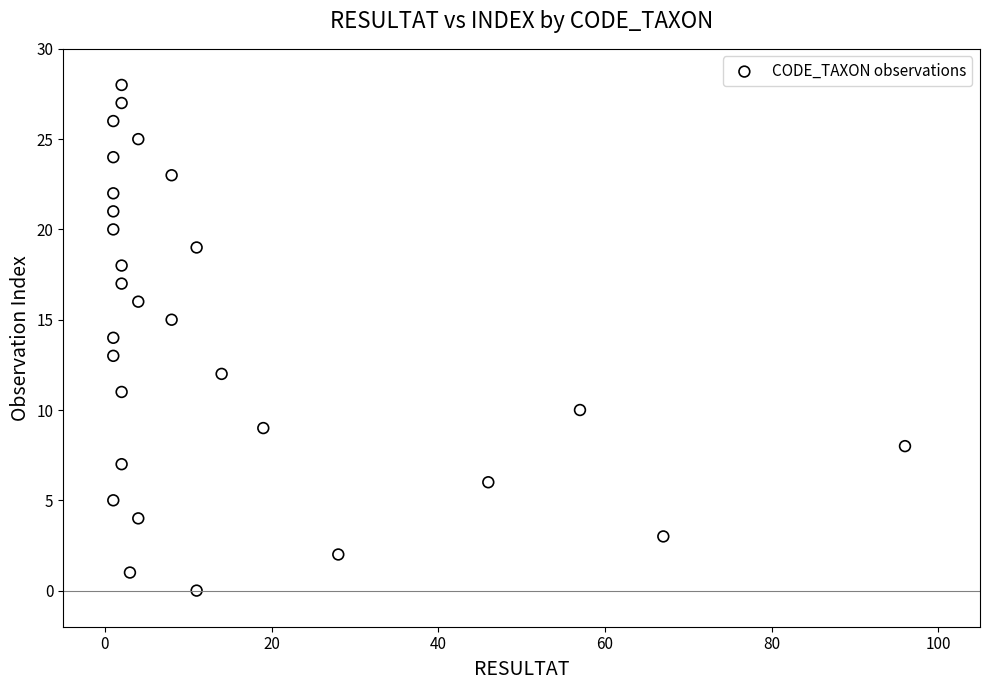

What is the range of X values (max minus min)?

95